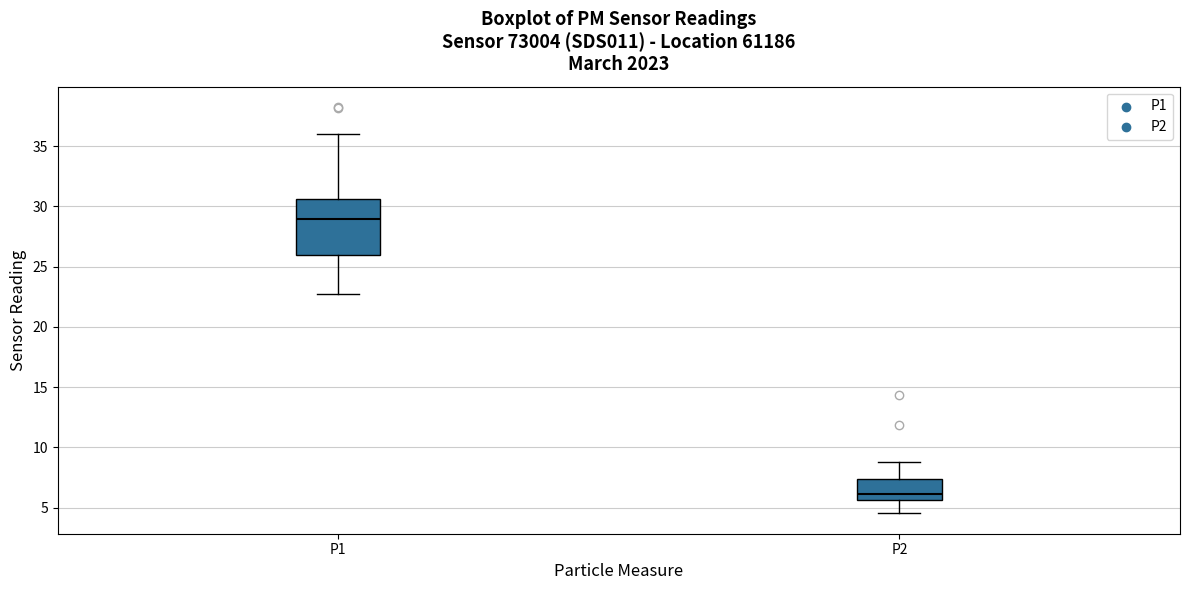

Reading left to right, read every box against the y-axis: the position of its median line, the range the box covers, and the ends of its whiskers. The values are not printed on the chart, so give them approximately, as read against the axis.

P1: median 29.0, box 26.0 to 30.5, whiskers 23.0 to 36.0
P2: median 6.0, box 5.5 to 7.5, whiskers 4.5 to 9.0